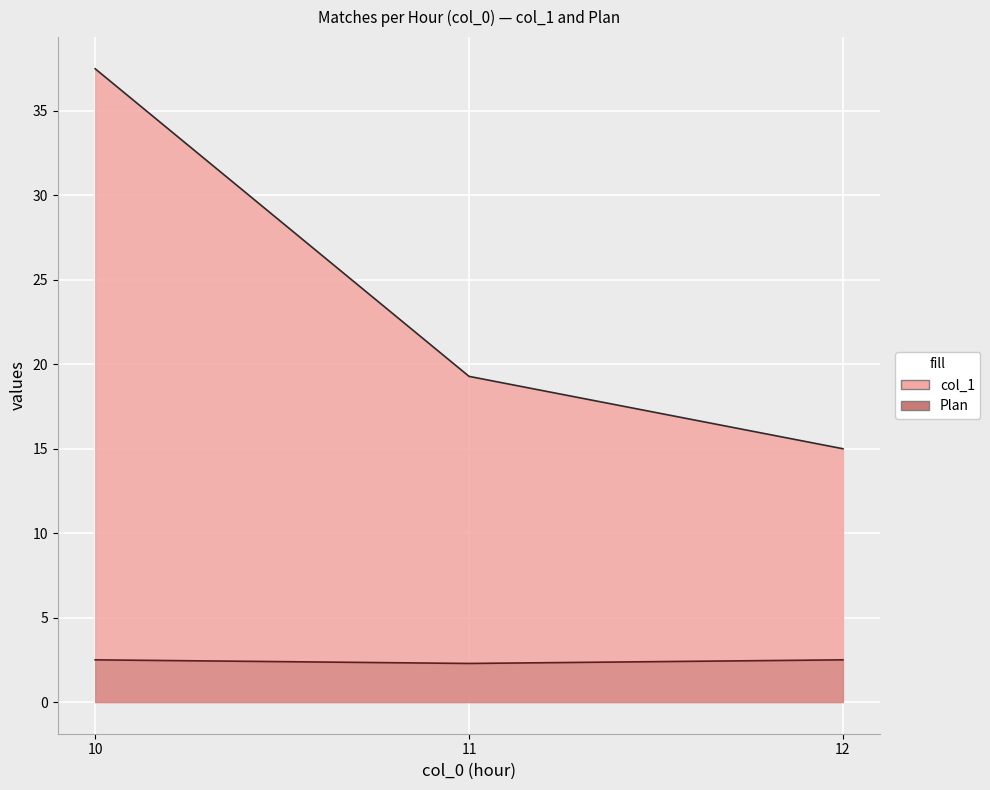

The value of col_1 at 12 is 18. True or false?

False